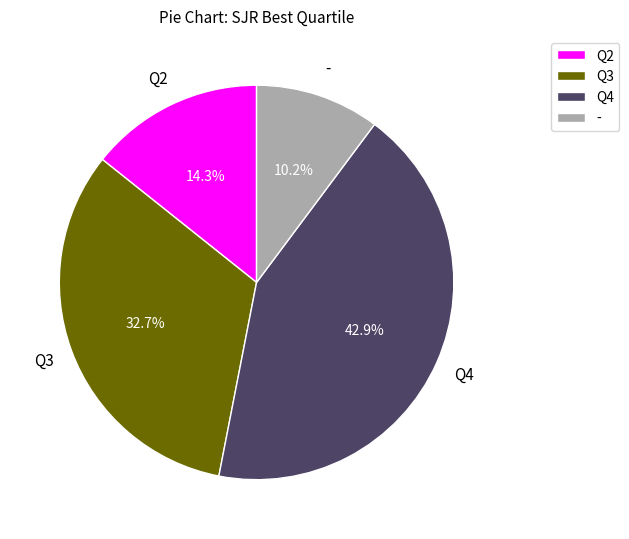

The Q2 slice represents 14% of the pie. True or false?

True